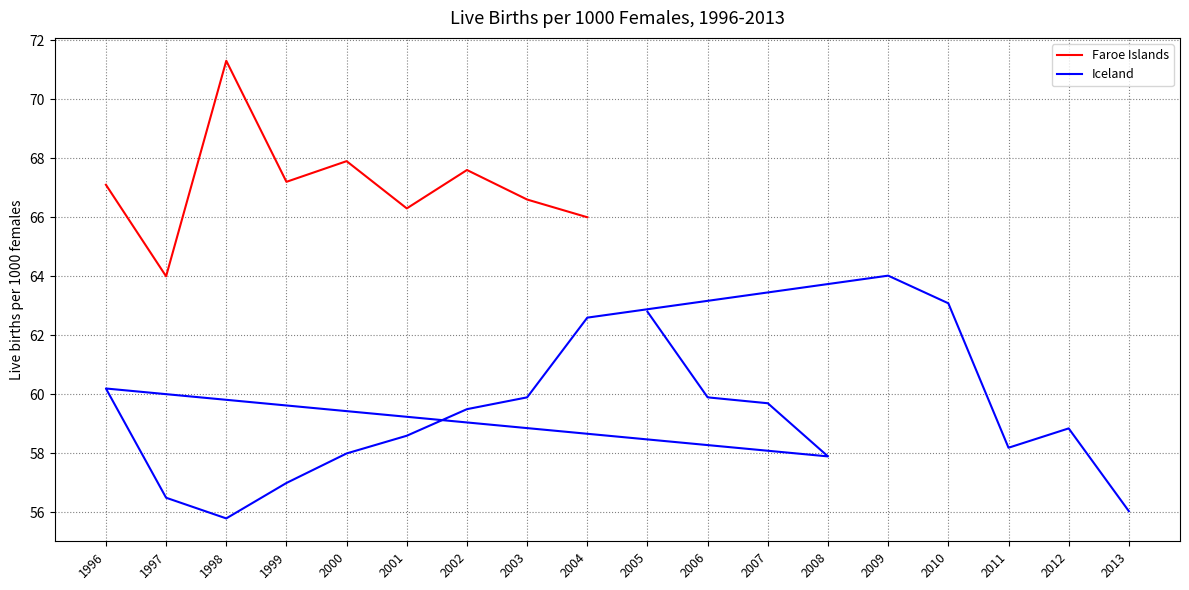

How many points are higher than both their immediate neighbors (excluding endpoints)?

3